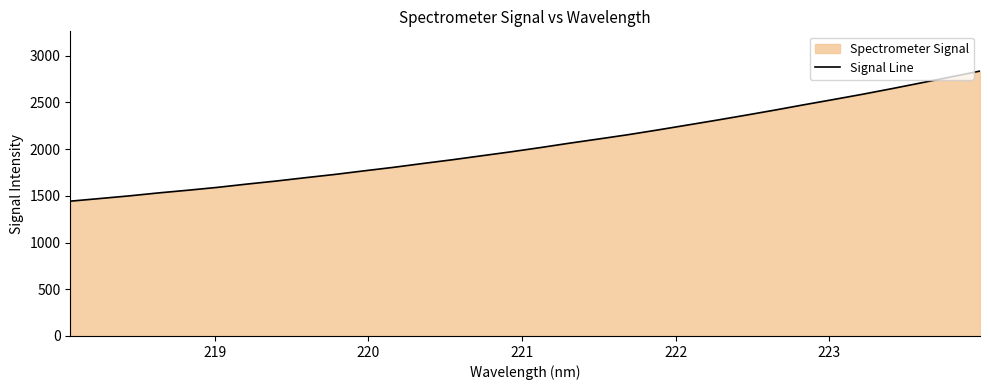

How many lines are shown in the chart?

1